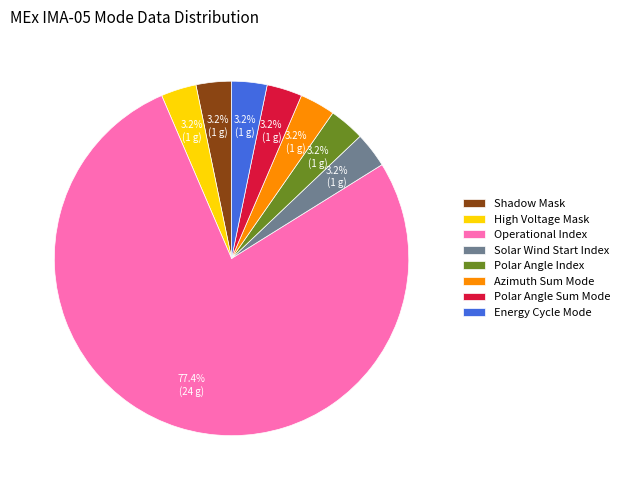

Combined, do High Voltage Mask and Polar Angle Index account for over 50%?

No